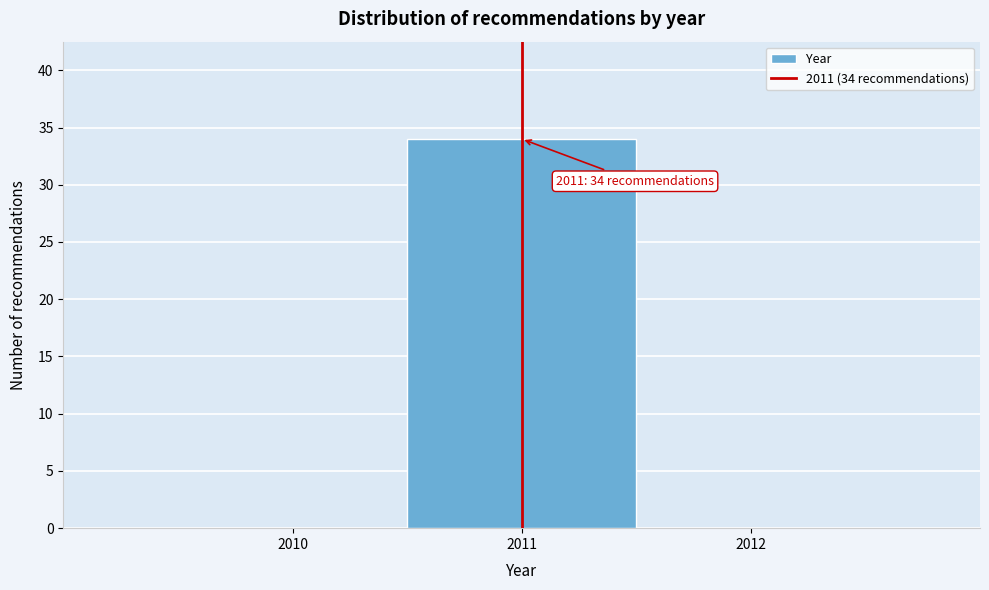

Which range on the x-axis has the tallest bar?

2010.5 to 2011.5